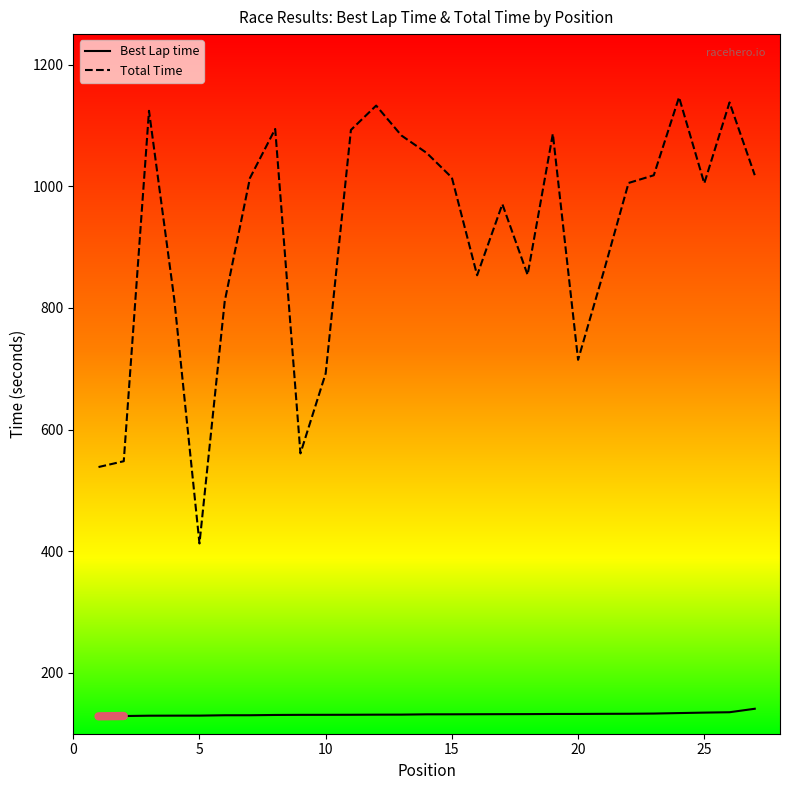

True or false: Total Time and Best Lap time cross at least once.

False